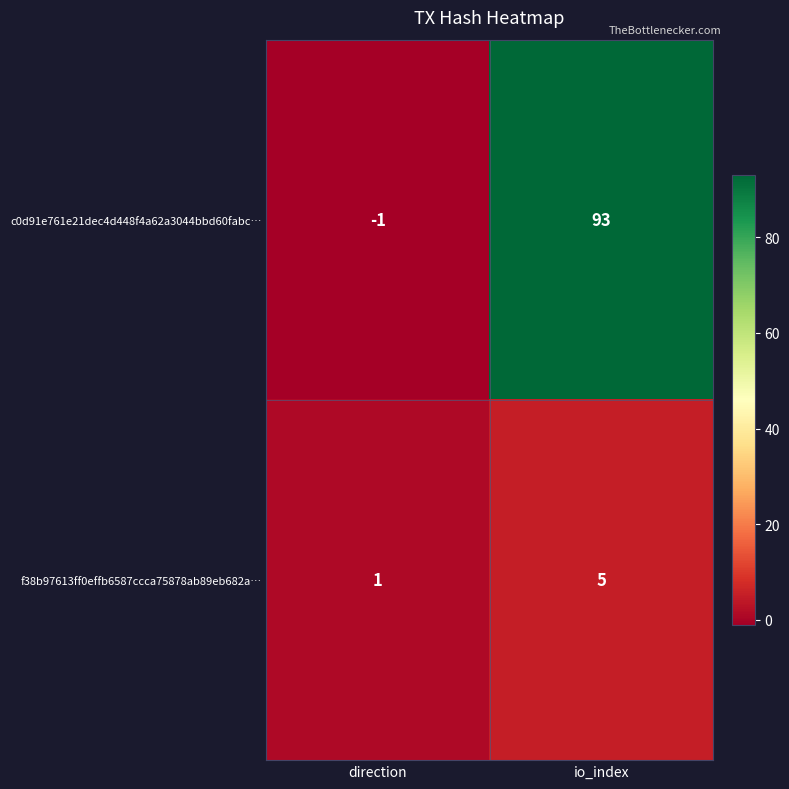

What value does the f38b97613ff0effb6587ccca75878ab89eb682a… series have at io_index?

5